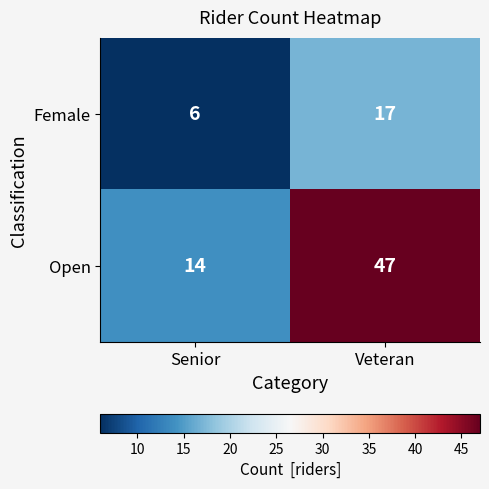

Which series has the largest total across all categories?

Open